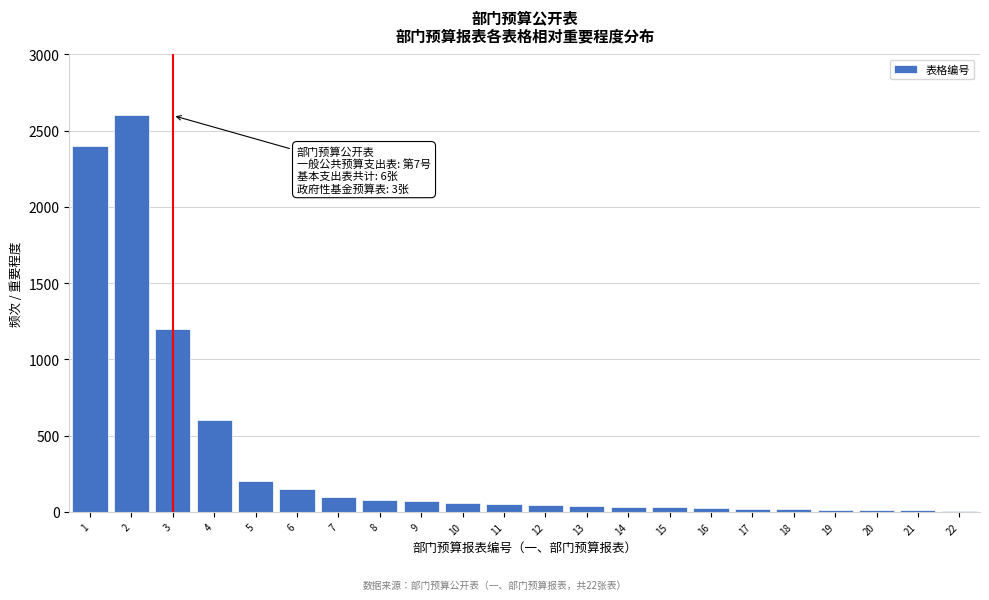

What is the maximum value shown in the chart?

2600